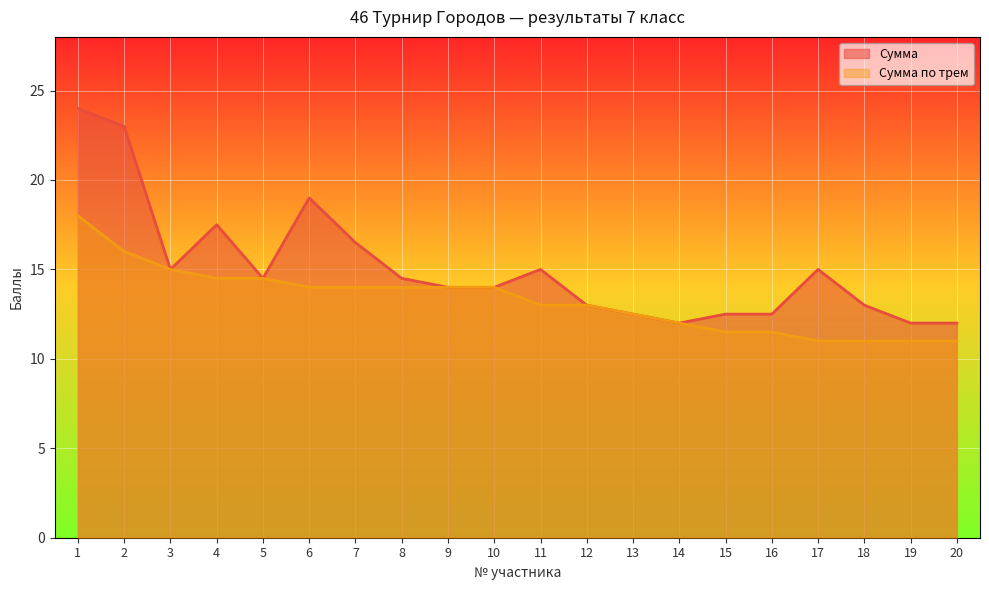

Reading right to left, extract all data points from this chart.

Сумма: 20=12.0	19=12.0	18=13.0	17=15.0	16=12.5	15=12.5	14=12.0	13=12.5	12=13.0	11=15.0	10=14.0	9=14.0	8=14.5	7=16.5	6=19.0	5=14.5	4=17.5	3=15.0	2=23.0	1=24.0
Сумма по трем: 20=11.0	19=11.0	18=11.0	17=11.0	16=11.5	15=11.5	14=12.0	13=12.5	12=13.0	11=13.0	10=14.0	9=14.0	8=14.0	7=14.0	6=14.0	5=14.5	4=14.5	3=15.0	2=16.0	1=18.0